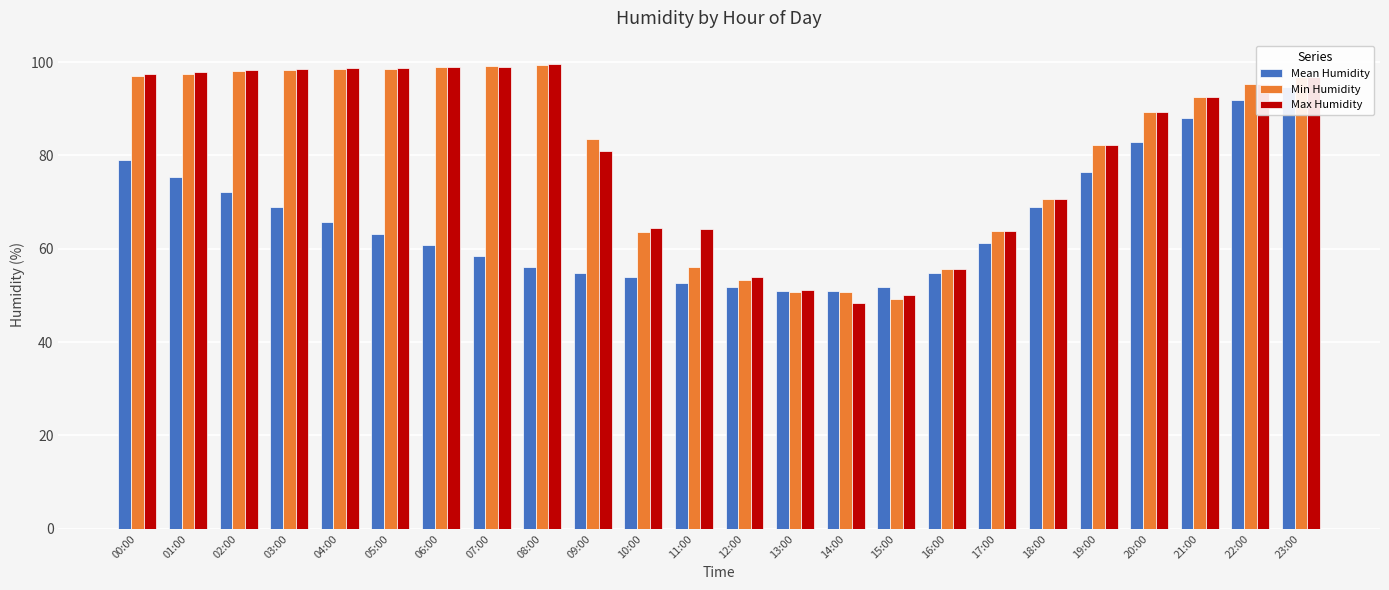

What is the label of the 4th bar from the right?

20:00